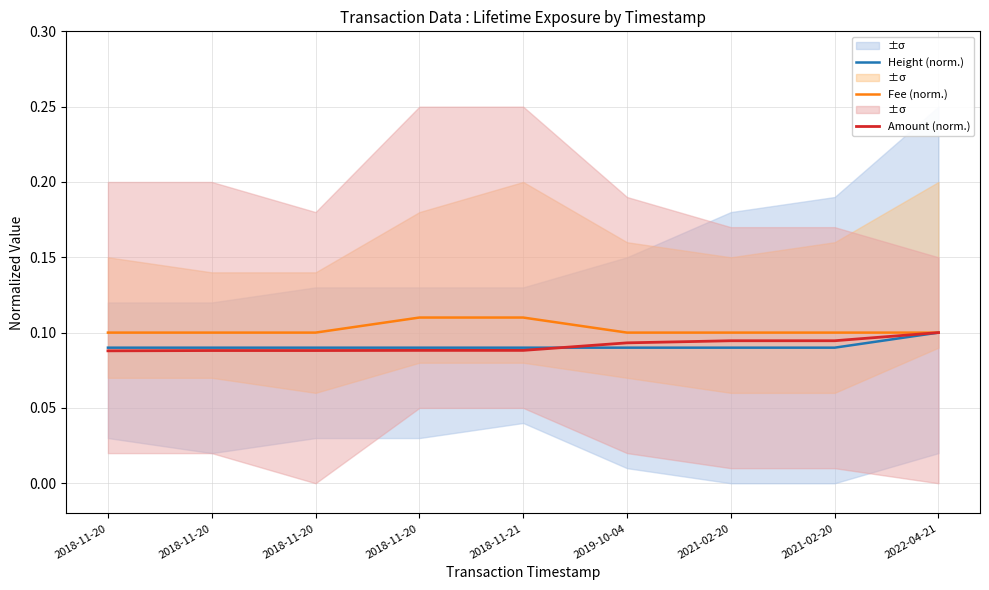

What is the value of the Height (norm.) point at the 4th from the left?

0.1